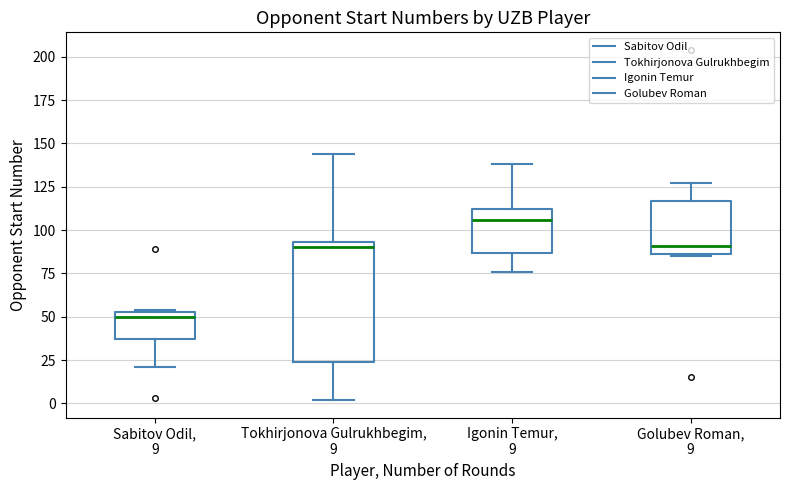

Reading left to right, read every box against the y-axis: the position of its median line, the range the box covers, and the ends of its whiskers. The values are not printed on the chart, so give them approximately, as read against the axis.

Sabitov Odil, 9: median 50, box 35 to 55, whiskers 20 to 55
Tokhirjonova Gulrukhbegim, 9: median 90, box 25 to 95, whiskers 0 to 145
Igonin Temur, 9: median 105, box 85 to 110, whiskers 75 to 140
Golubev Roman, 9: median 90, box 85 to 115, whiskers 85 to 125